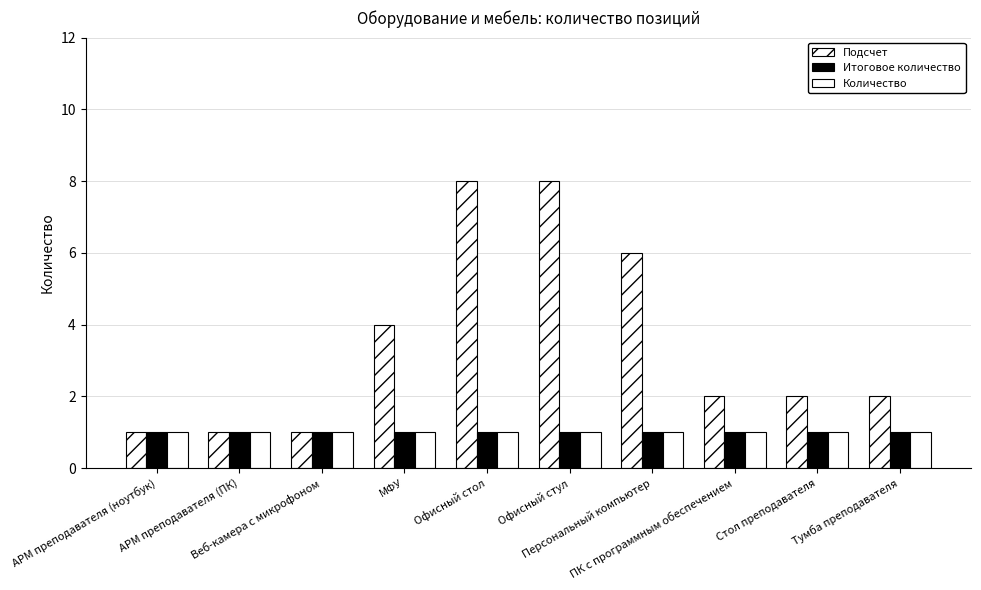

Which series has the largest range (max minus min)?

Подсчет